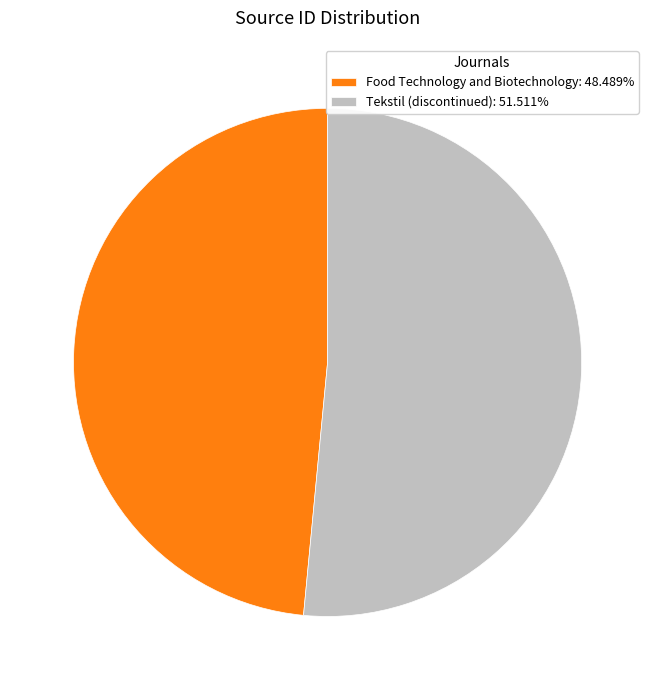

Which category accounts for the majority?

Tekstil (discontinued)